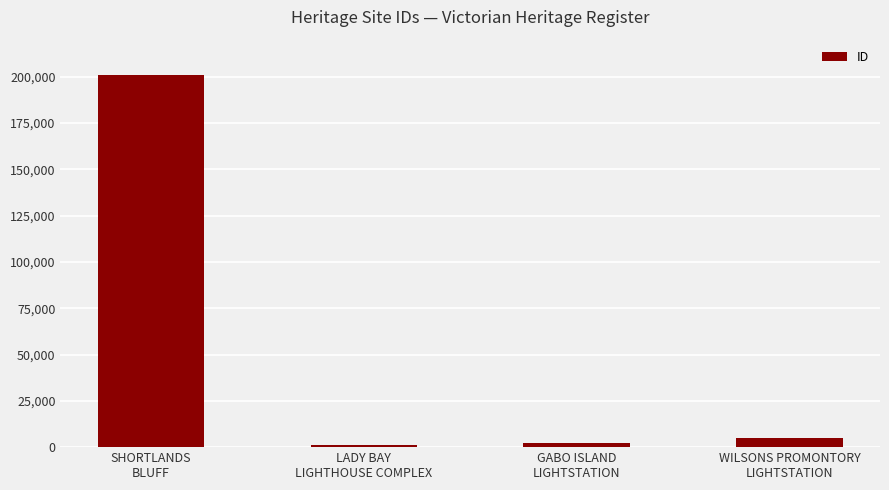

At which label does the data first exceed 4942?

SHORTLANDS
BLUFF